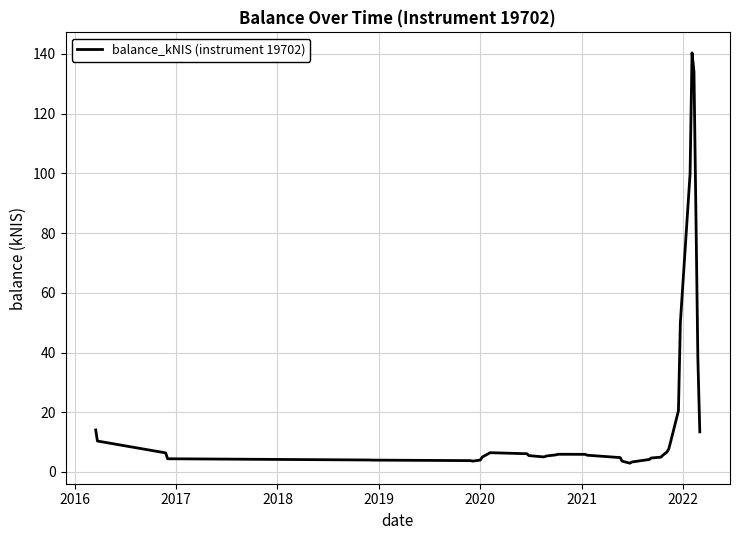

What is the difference between the maximum and minimum values?

137.4